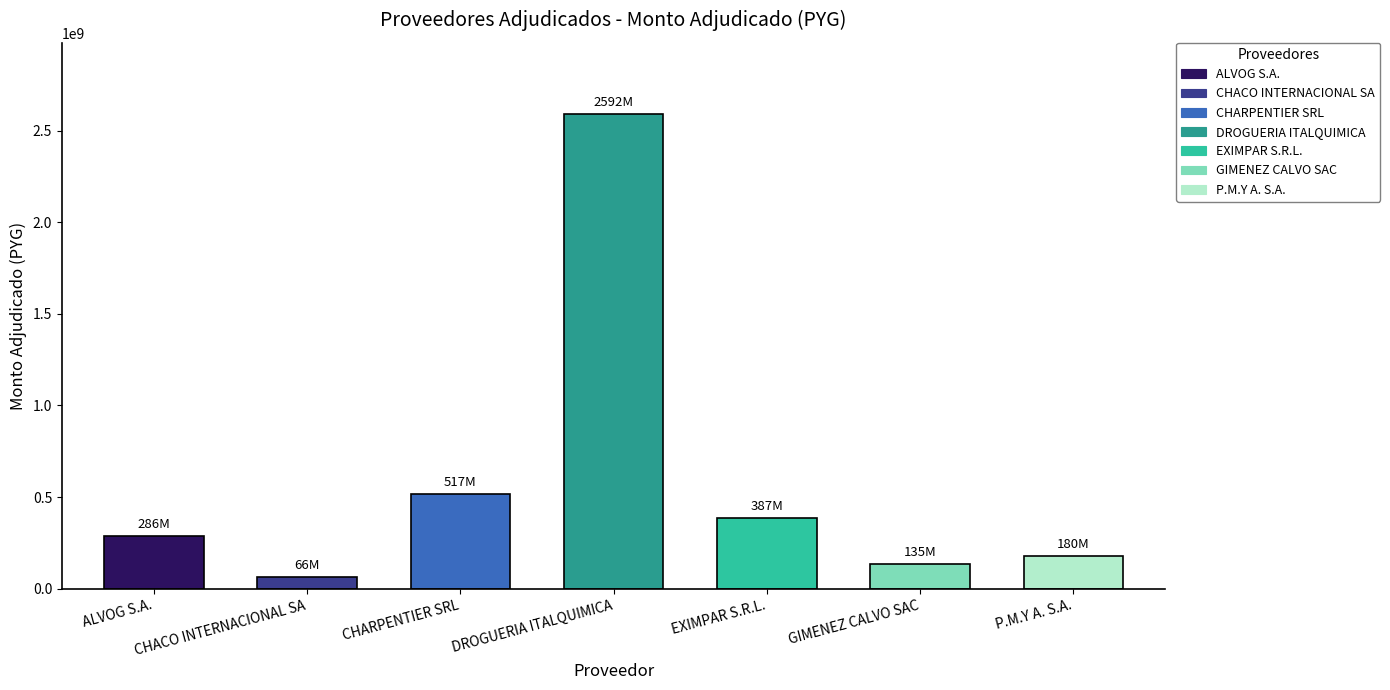

Which has a higher value, GIMENEZ CALVO SAC or ALVOG S.A.?

ALVOG S.A.